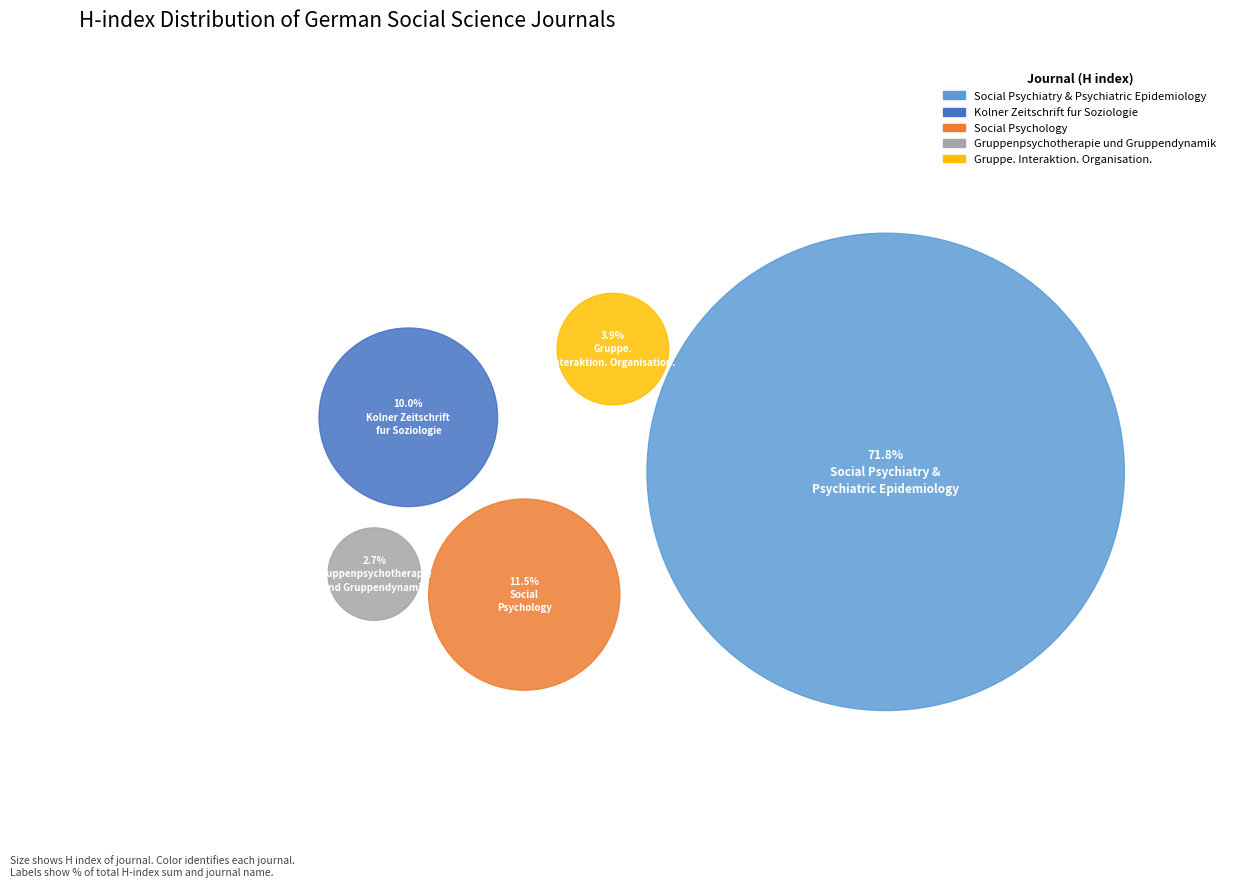

What percentage is the Social Psychiatry and Psychiatric Epidemiology slice, to the nearest percent?

72%